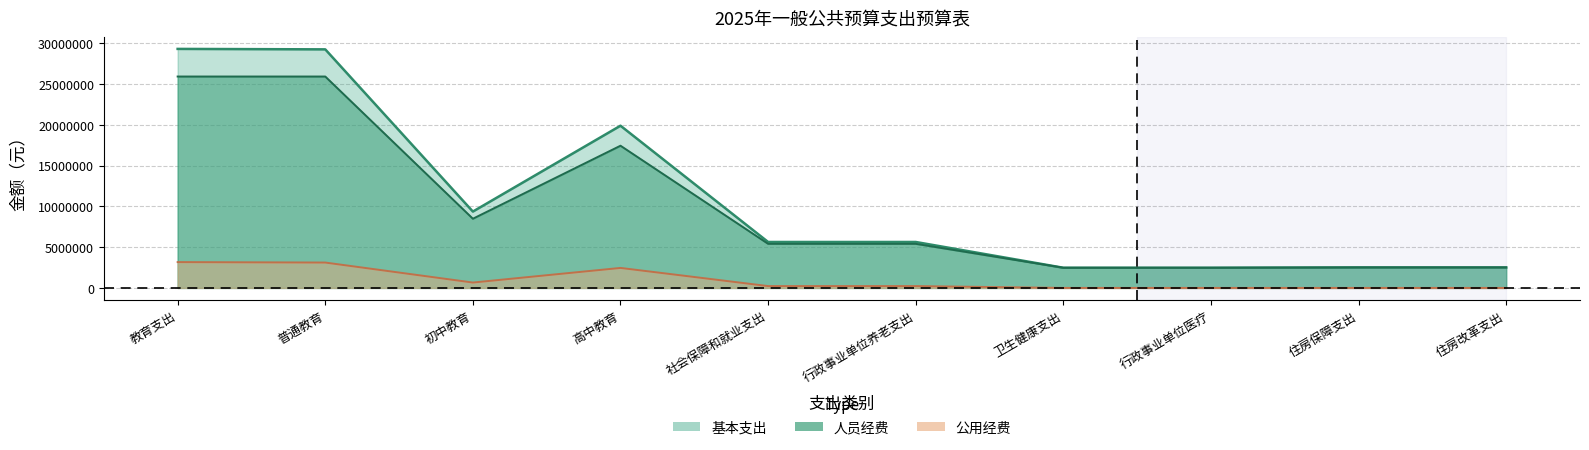

Reading left to right, extract all data points from this chart.

基本支出: 29301038	29245558	9360461	19885097	5632195	5632195	2472672	2472672	2513292	2513292
人员经费: 25916214	25916214	8482747	17433467	5405995	5405995	2472672	2472672	2513292	2513292
公用经费: 3166024	3110544	658914	2451630	226200	226200	0	0	0	0